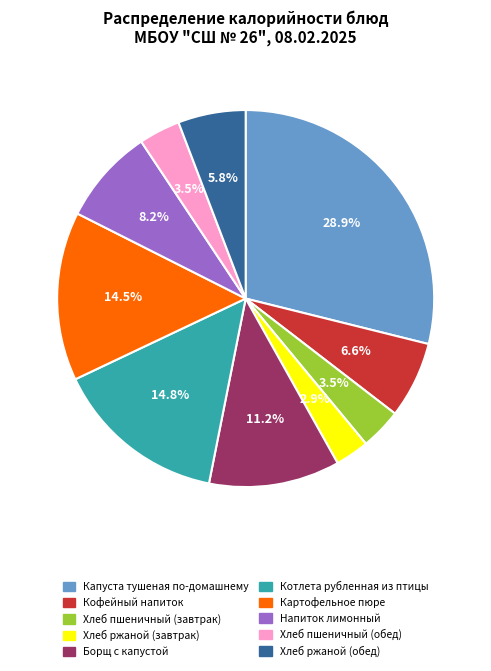

Which slice is the largest?

Капуста тушеная по-домашнему